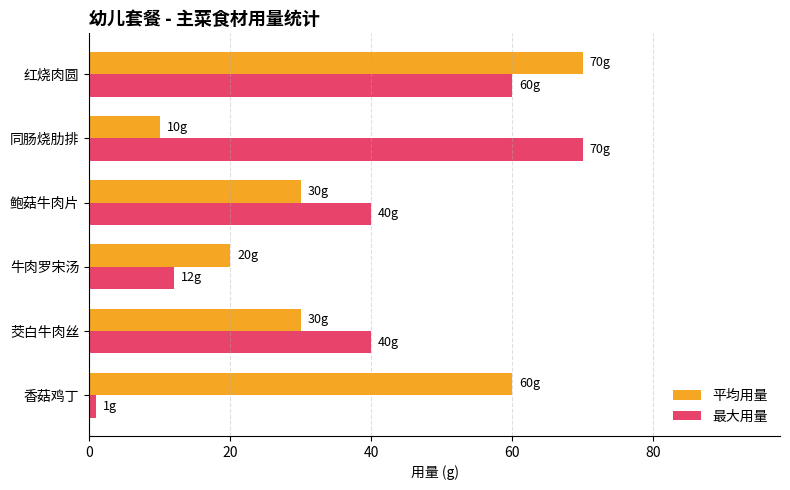

What is the difference between the maximum and second lowest values in the 最大用量 series?

58